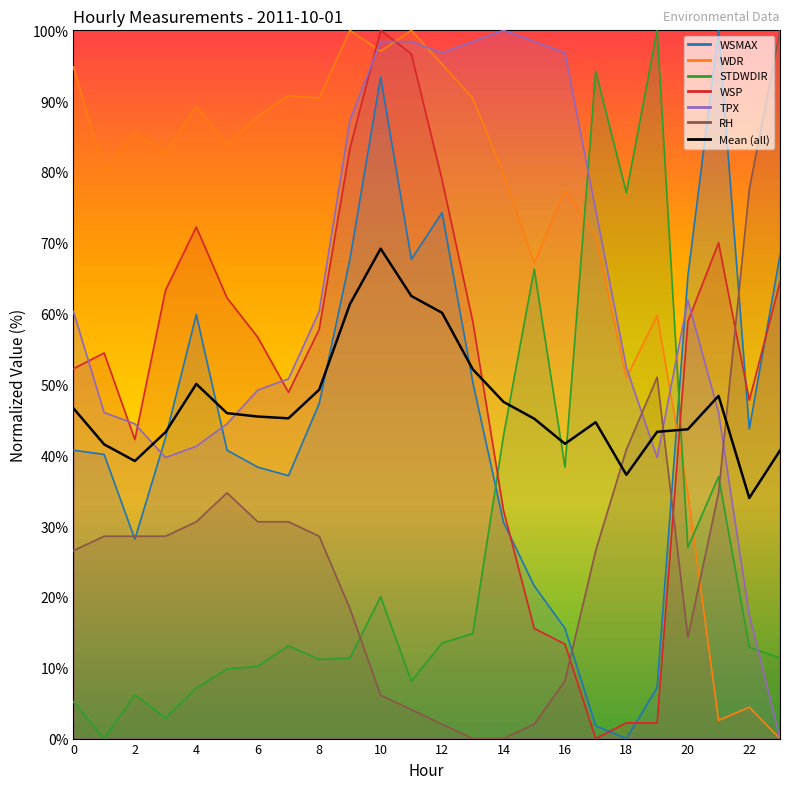

How many values are below 45?

10